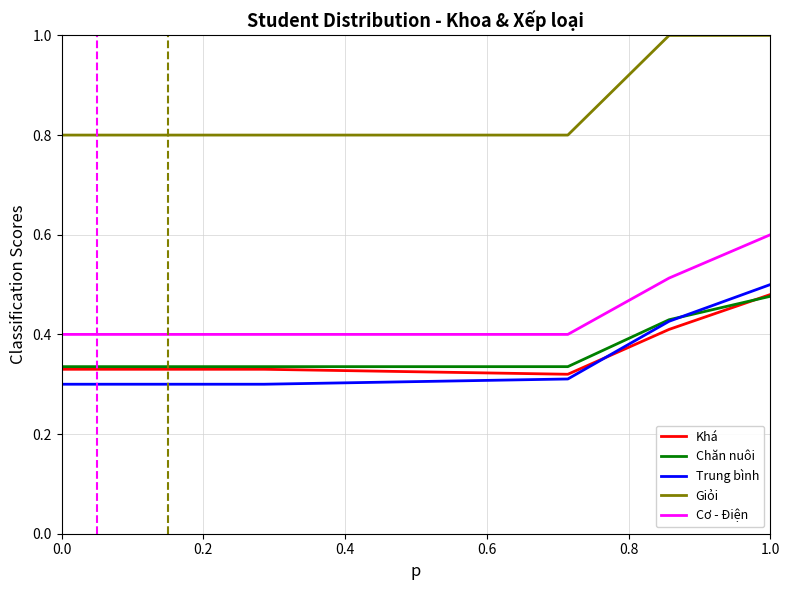

True or false: Chăn nuôi and Cơ - Điện cross at least once.

False